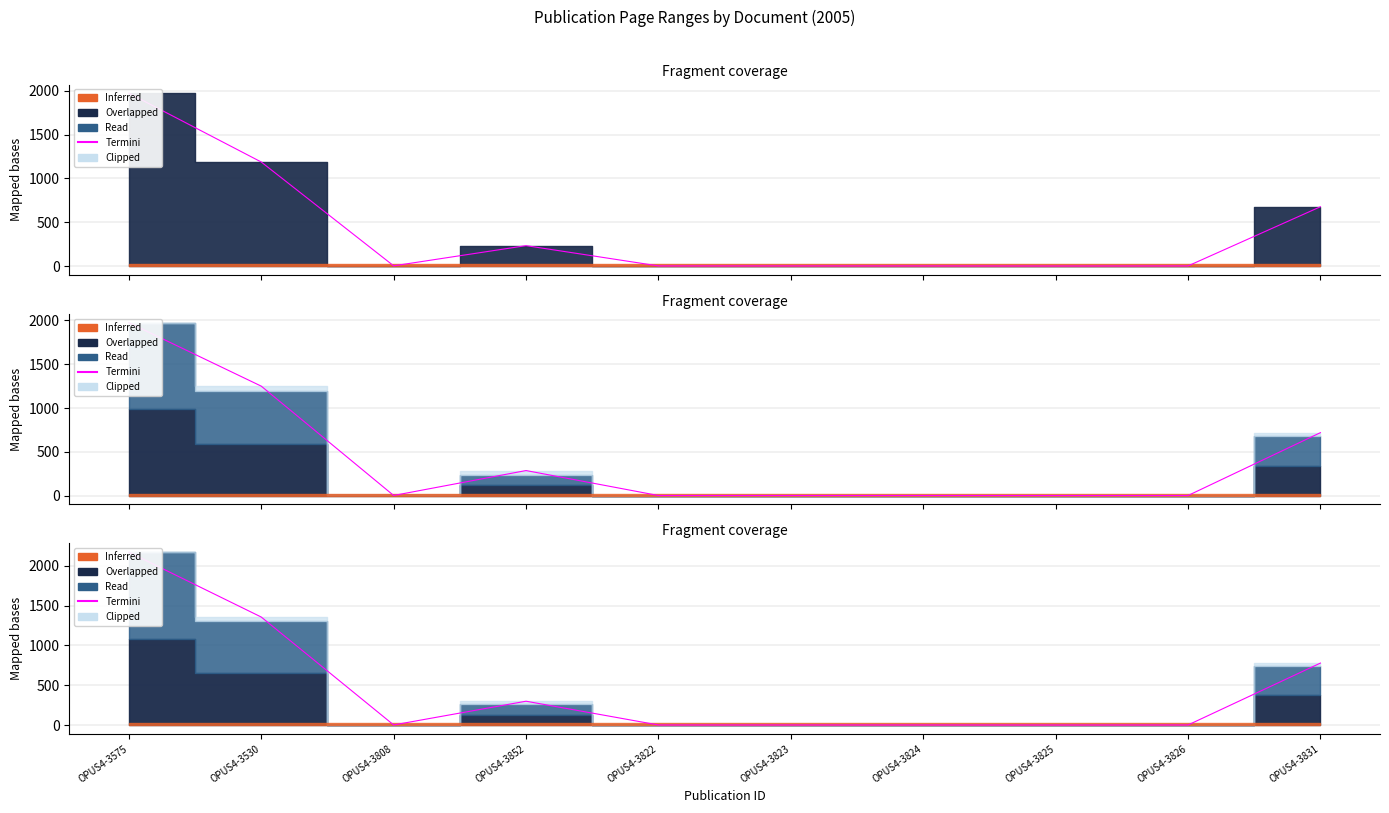

What is the value of the 6th point from the left?

1.7